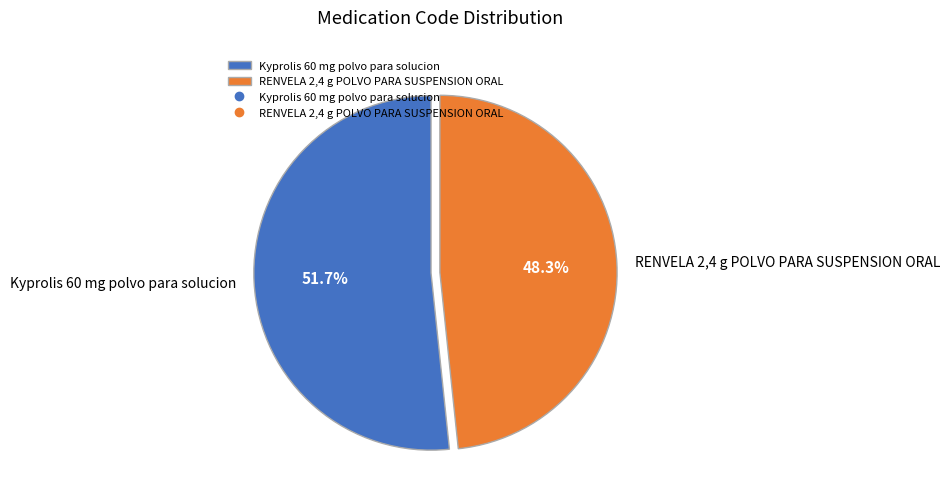

To the nearest percent, what is the average slice percentage?

50%